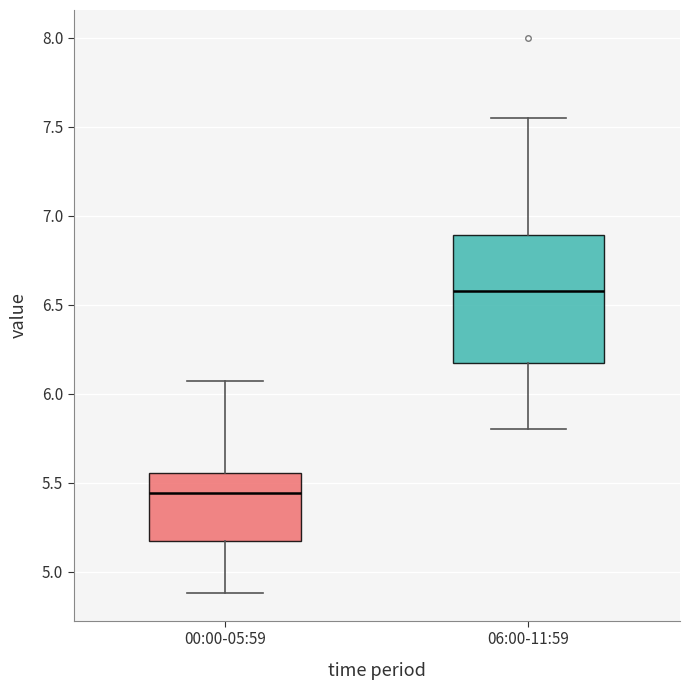

Reading left to right, read every box against the y-axis: the position of its median line, the range the box covers, and the ends of its whiskers. The values are not printed on the chart, so give them approximately, as read against the axis.

00:00-05:59: median 5.45, box 5.15 to 5.55, whiskers 4.90 to 6.05
06:00-11:59: median 6.60, box 6.15 to 6.90, whiskers 5.80 to 7.55